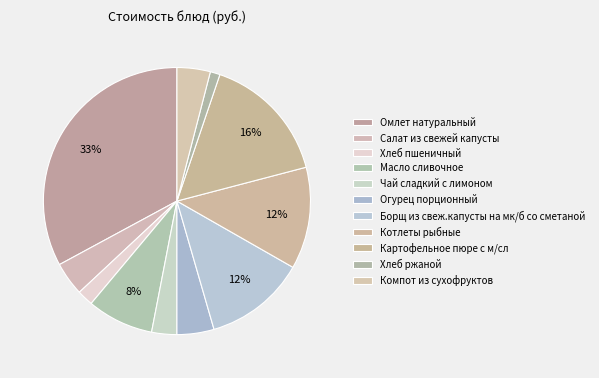

How many slices are in this pie chart?

11